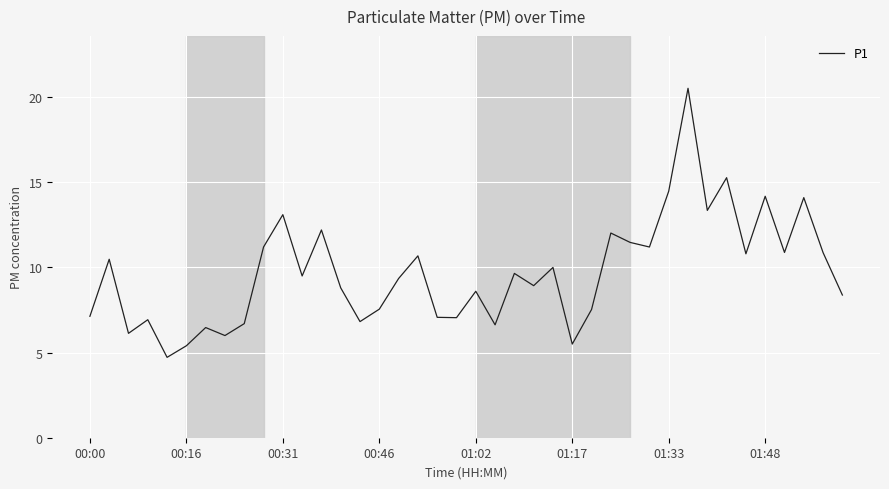

What is the difference between the maximum and minimum values?

15.8